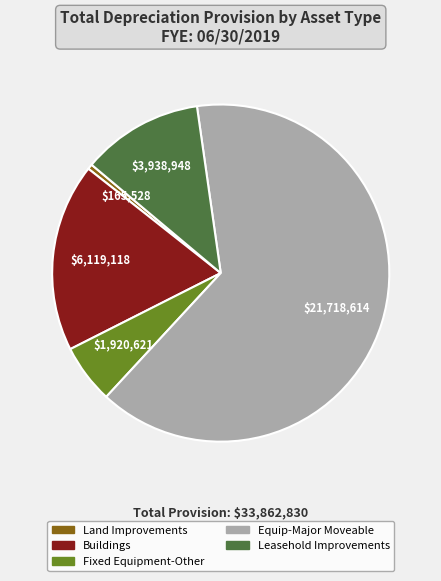

Is there a majority slice in this chart?

Yes